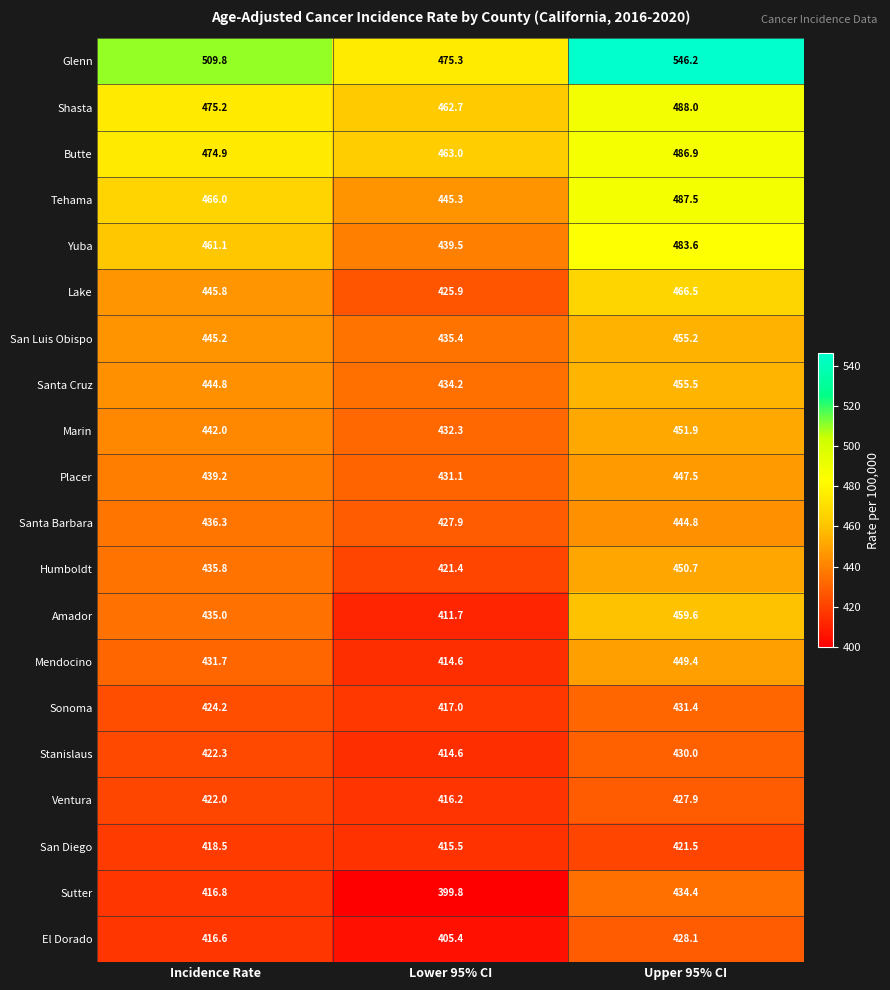

What is the greatest value displayed?

546.2